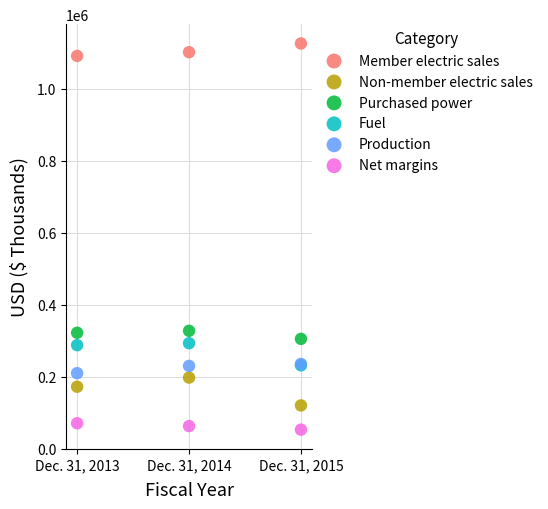

Which series contains the highest Y value?

Member electric sales